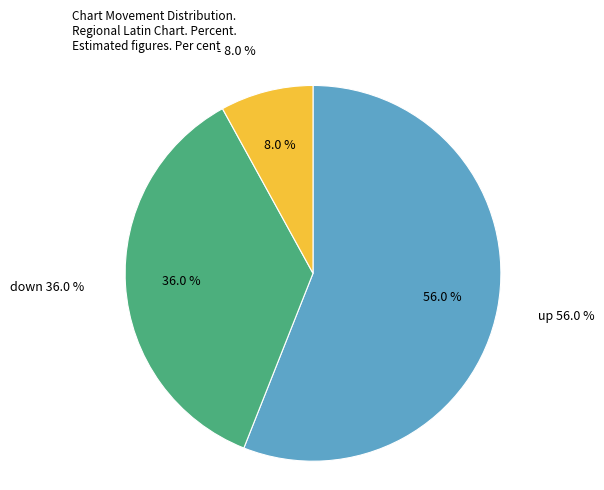

Which slice is the largest?

up